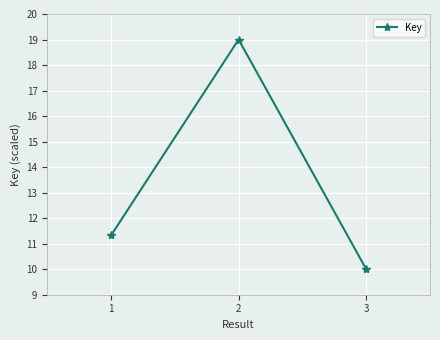

What value does the data have at 2?

19.0